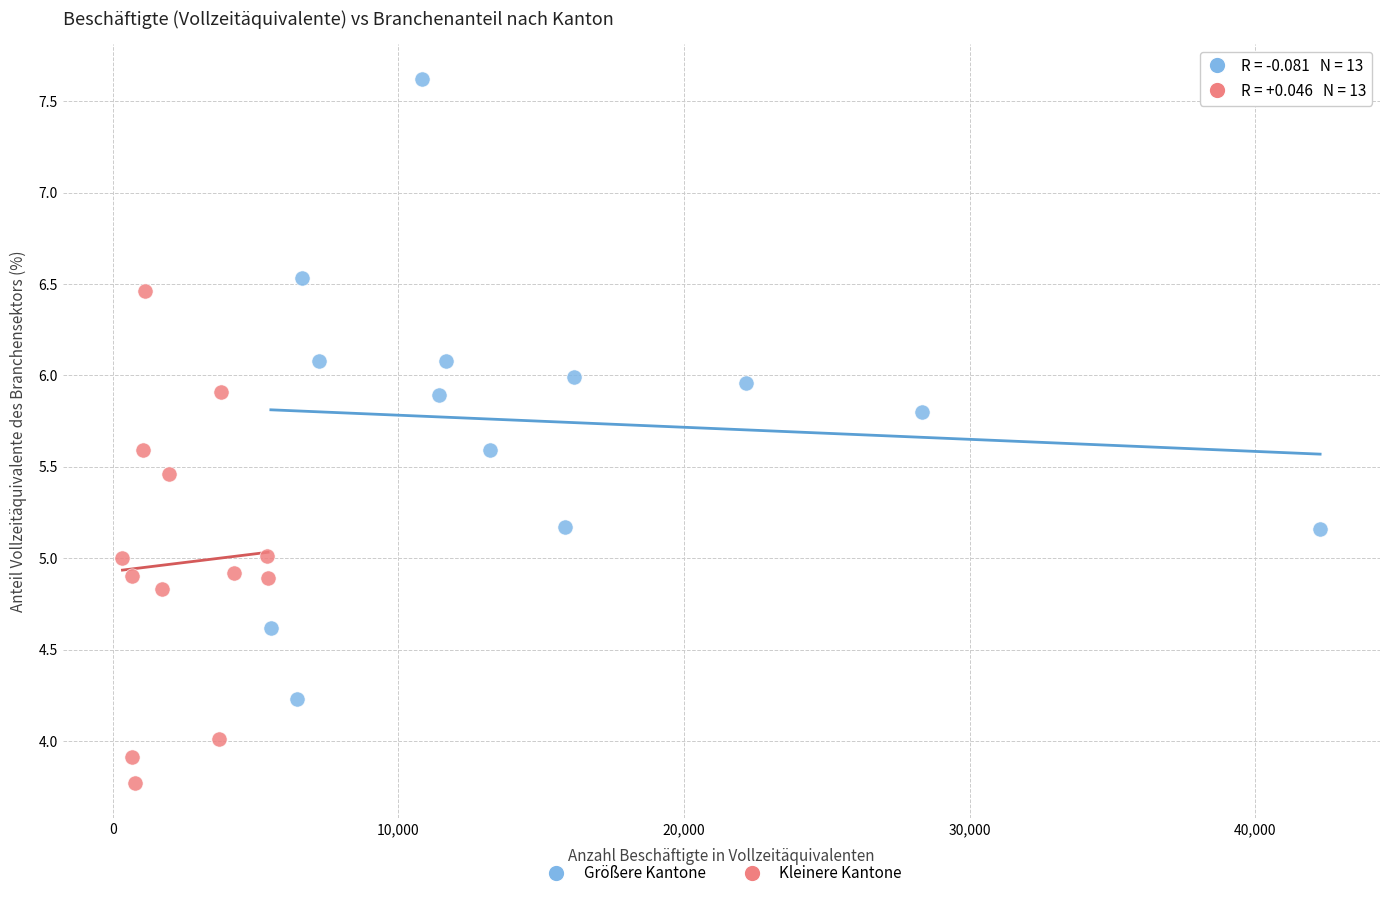

Which series reaches the maximum Y coordinate?

Größere Kantone